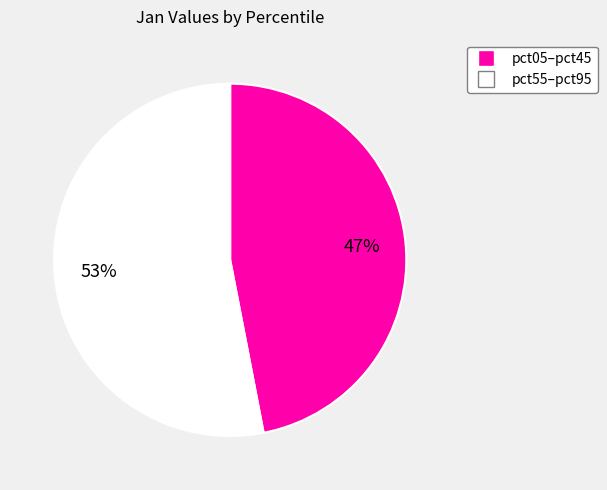

Is there a majority slice in this chart?

Yes